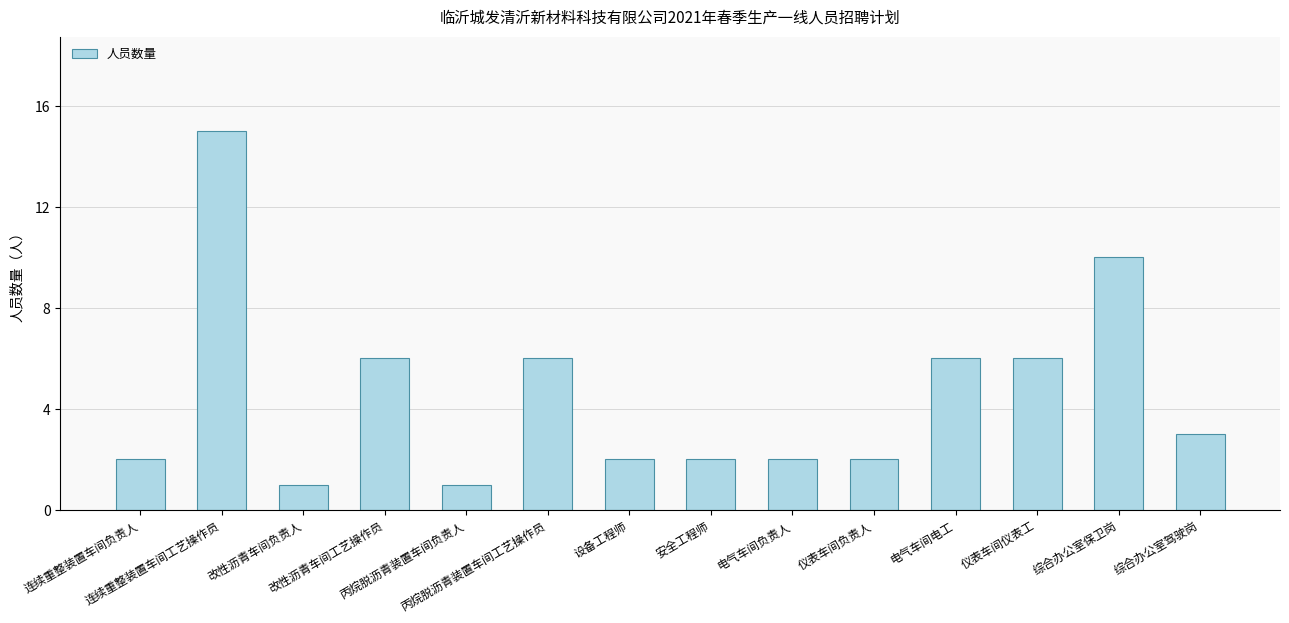

Reading right to left, what are all the values shown in this chart?

3	10	6	6	2	2	2	2	6	1	6	1	15	2